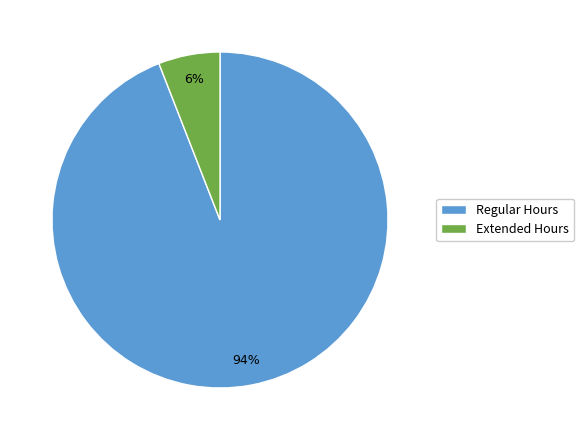

To the nearest percent, what portion does Extended Hours represent?

6%